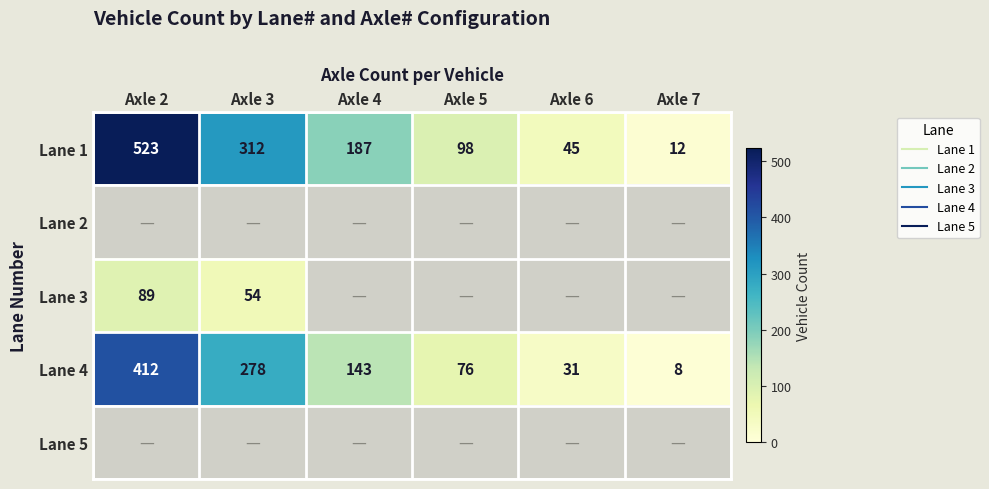

Is the value of Lane 2 at Axle 5 greater than the value of Lane 3 at Axle 5?

No